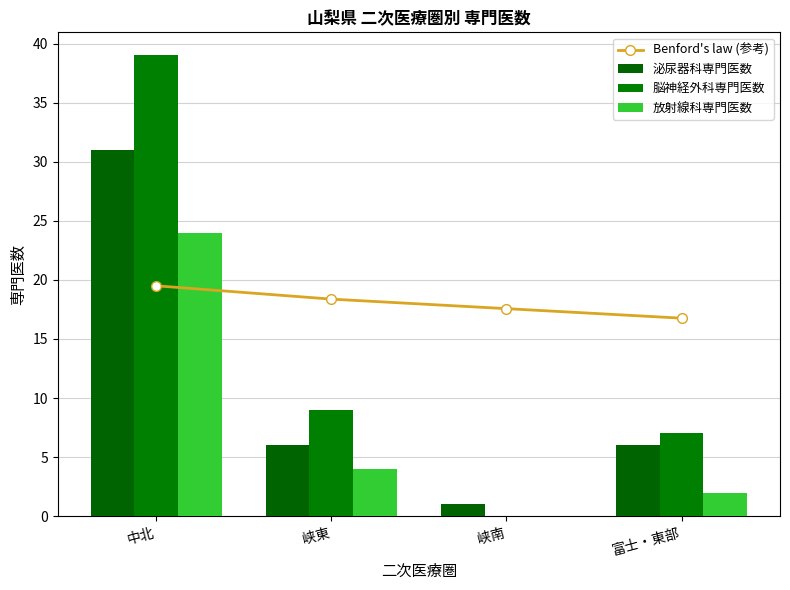

How many values in the 放射線科専門医数 series exceed 4?

1